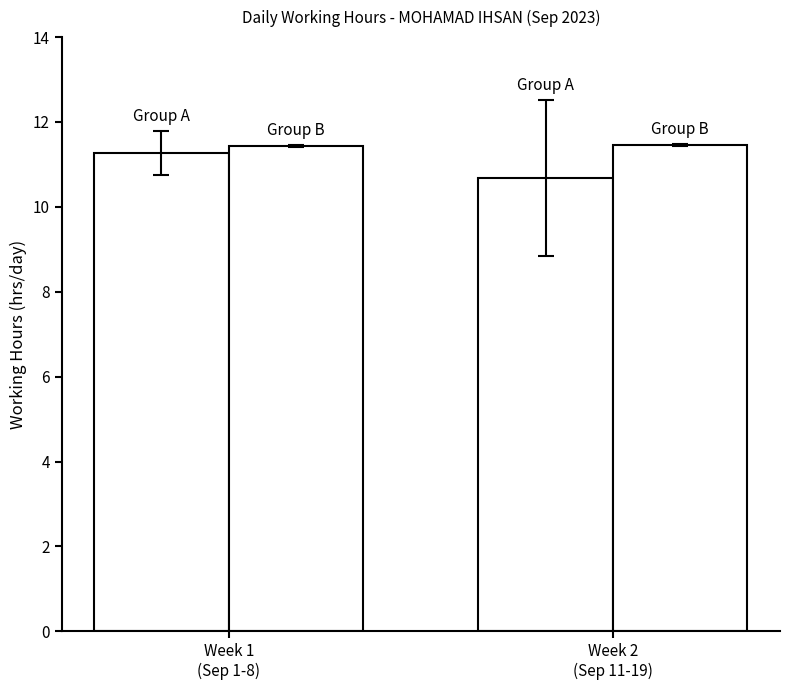

True or false: Group A has a value of 11.3 at Week 1
(Sep 1-8).

True